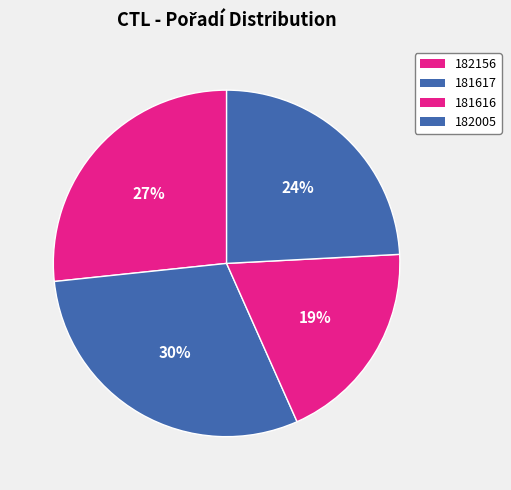

How many segments does this pie chart have?

4